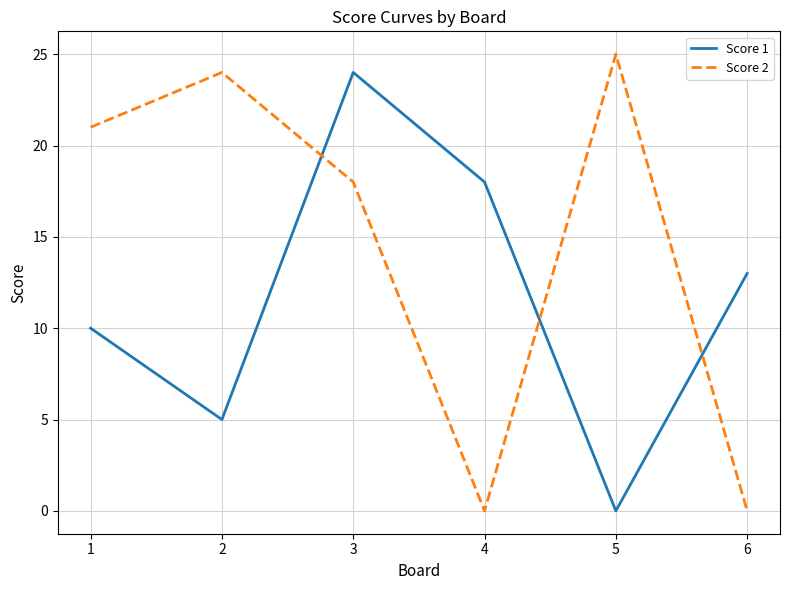

True or false: Score 2 has more than 1 points higher than both neighbors.

True